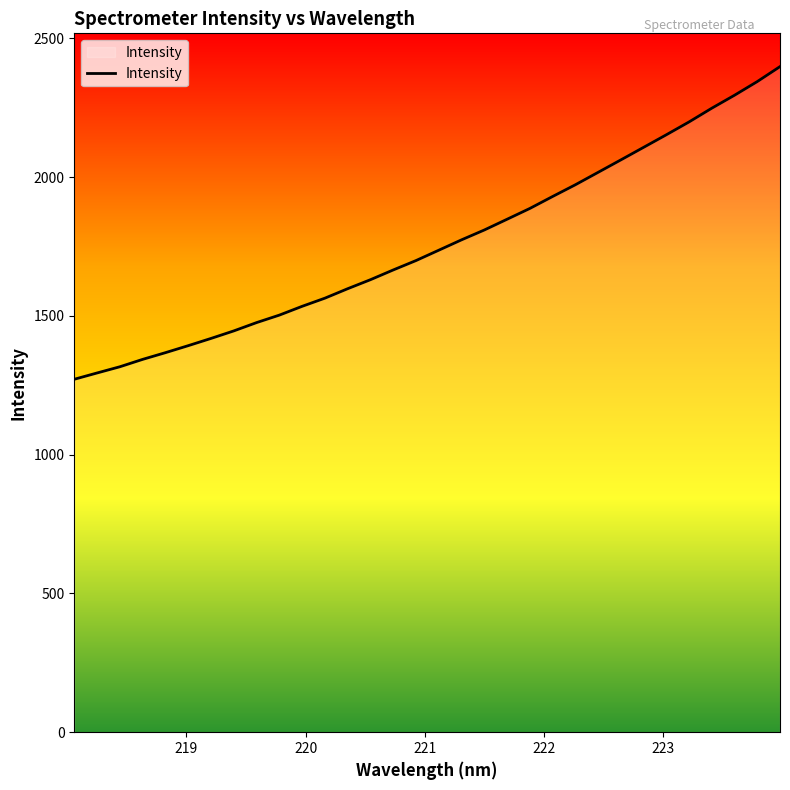

What is the smallest value displayed?

1271.7